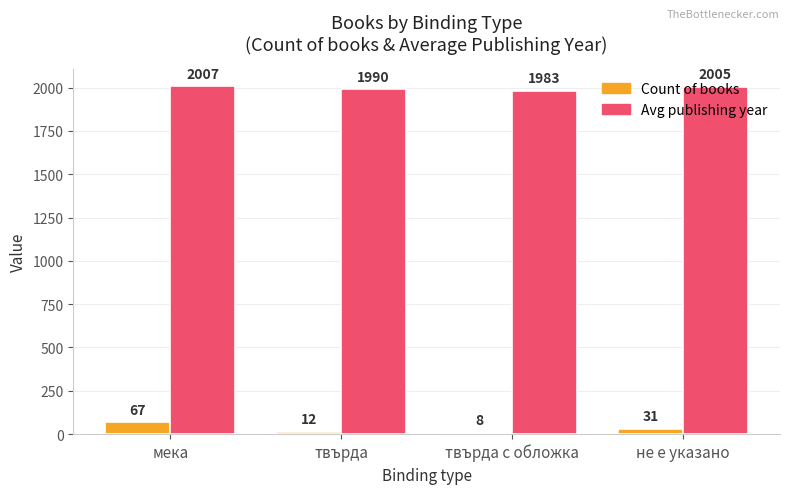

Is it true that Count of books equals 8 at твърда с обложка?

True